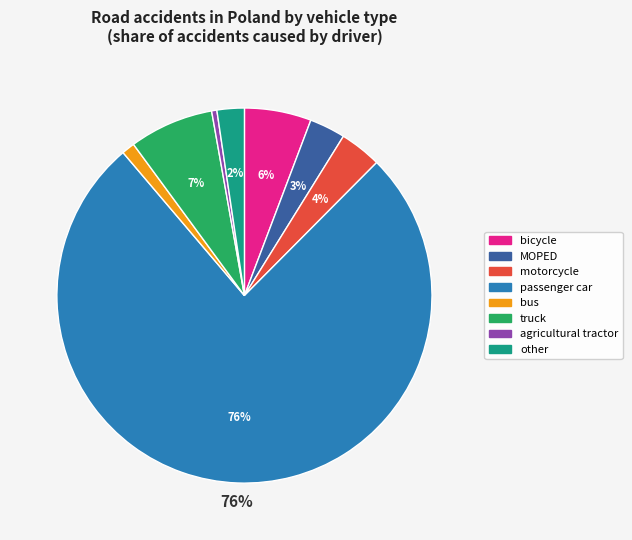

Rank the categories by value from lowest to highest.

agricultural tractor, bus, other, MOPED, motorcycle, bicycle, truck, passenger car